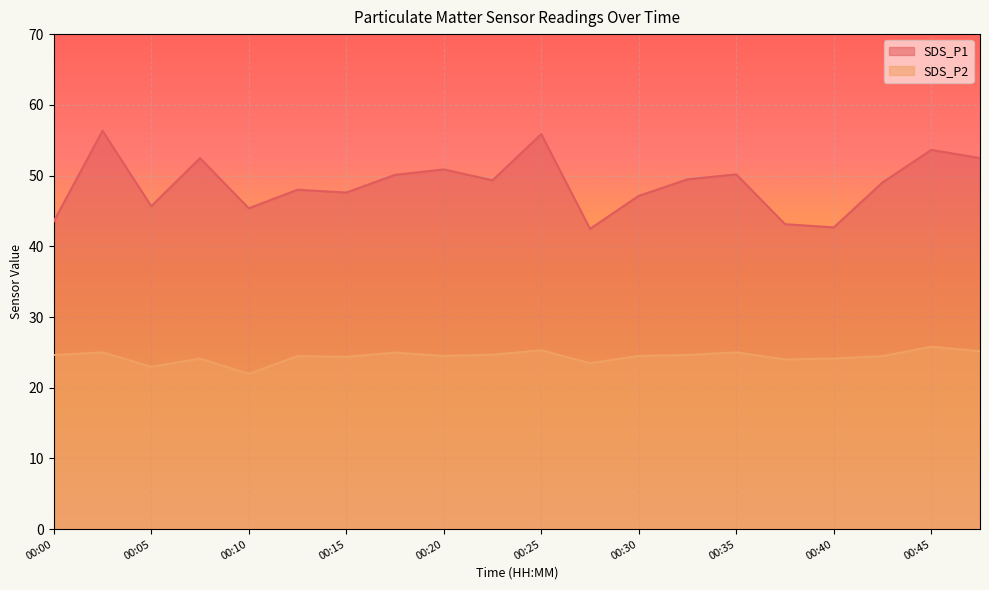

At which category is the sum across all series the highest?

00:03